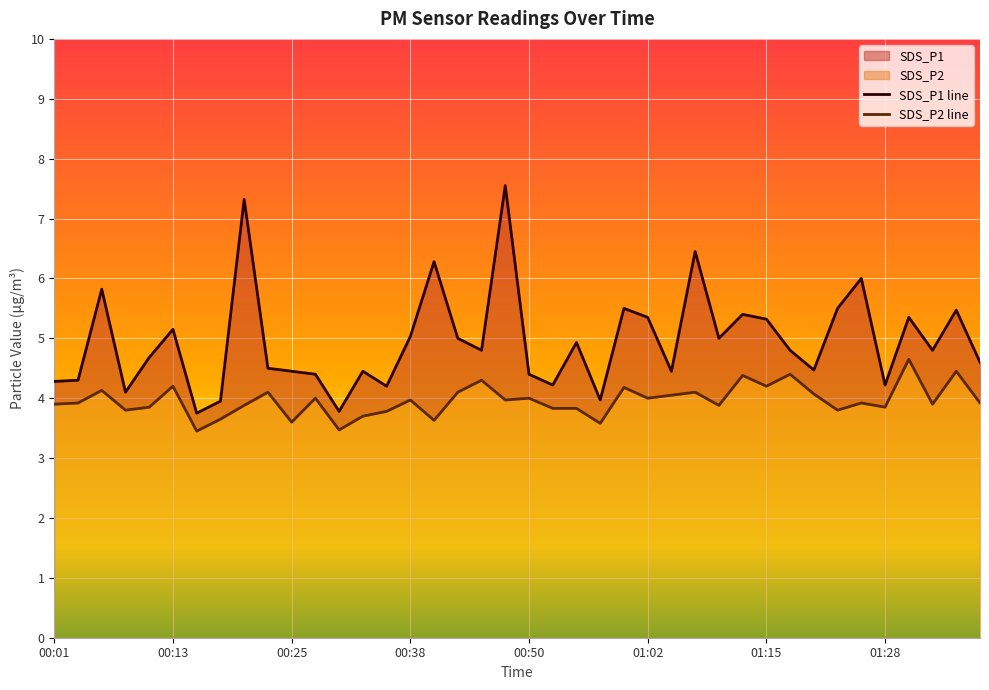

Rank the series by their maximum value, from highest to lowest.

SDS_P1 line, SDS_P2 line